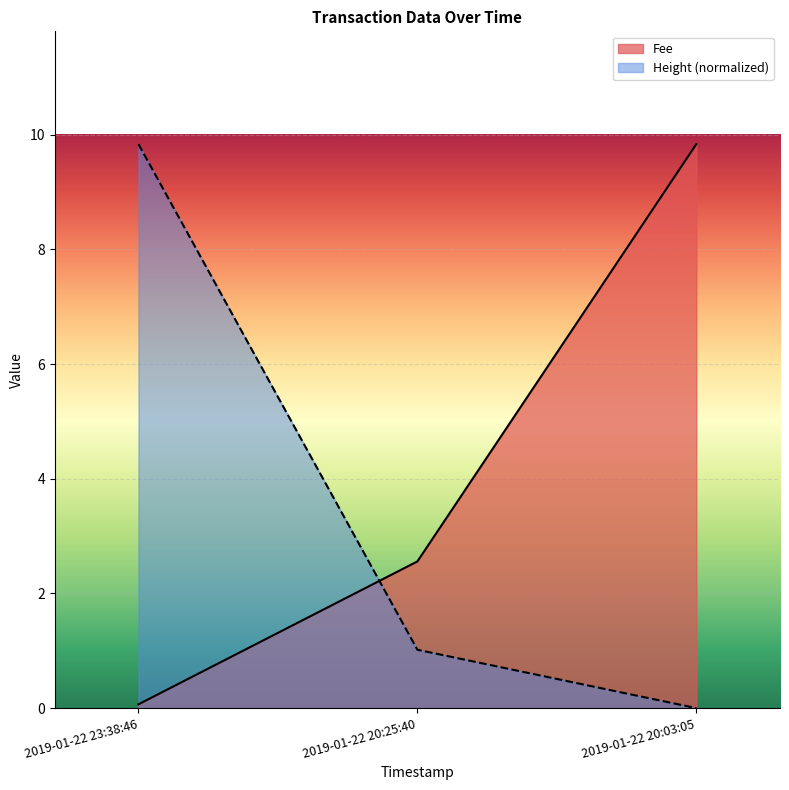

Does the chart display data point markers on the line(s)?

No